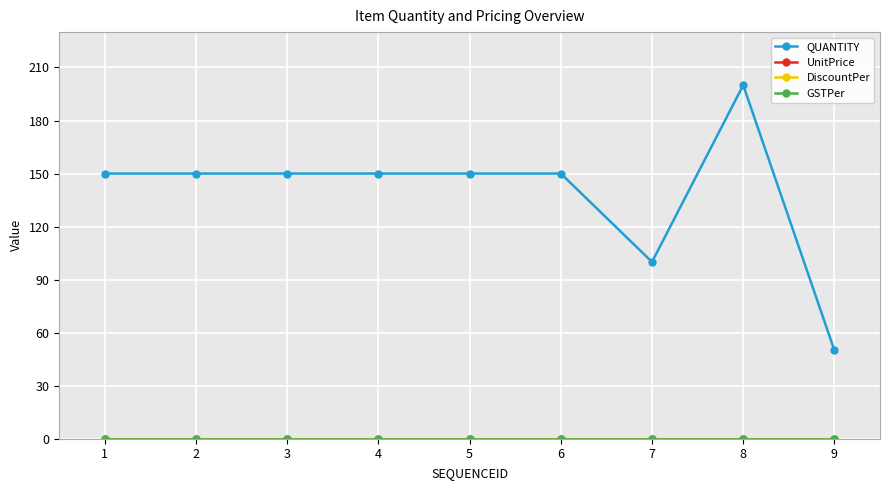

True or false: GSTPer and DiscountPer intersect in this chart.

False